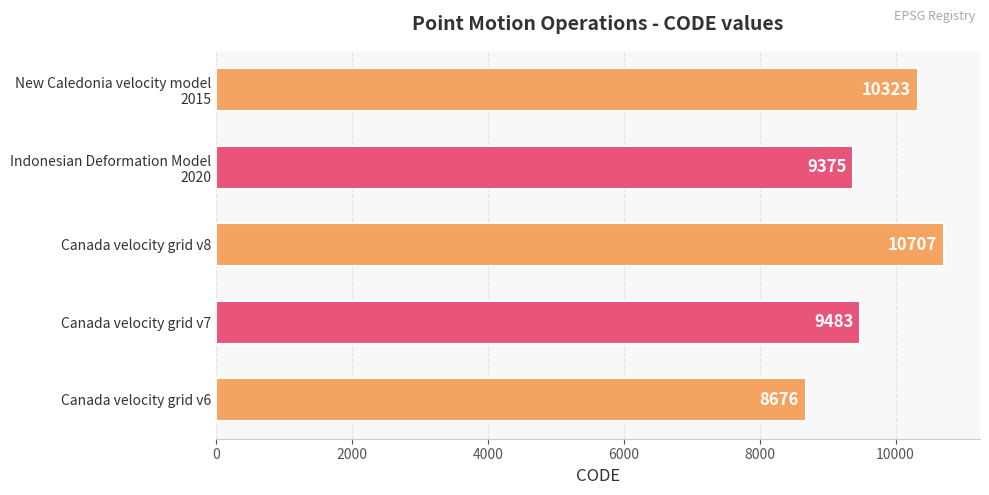

Rank the categories by value from lowest to highest.

Canada velocity grid v6, Indonesian Deformation Model
2020, Canada velocity grid v7, New Caledonia velocity model
2015, Canada velocity grid v8